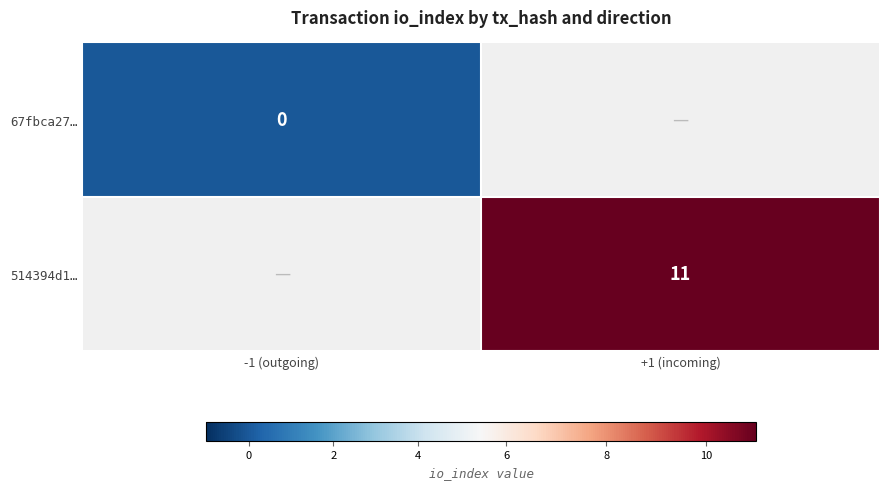

Is it true that 514394d1… equals 11 at +1 (incoming)?

True